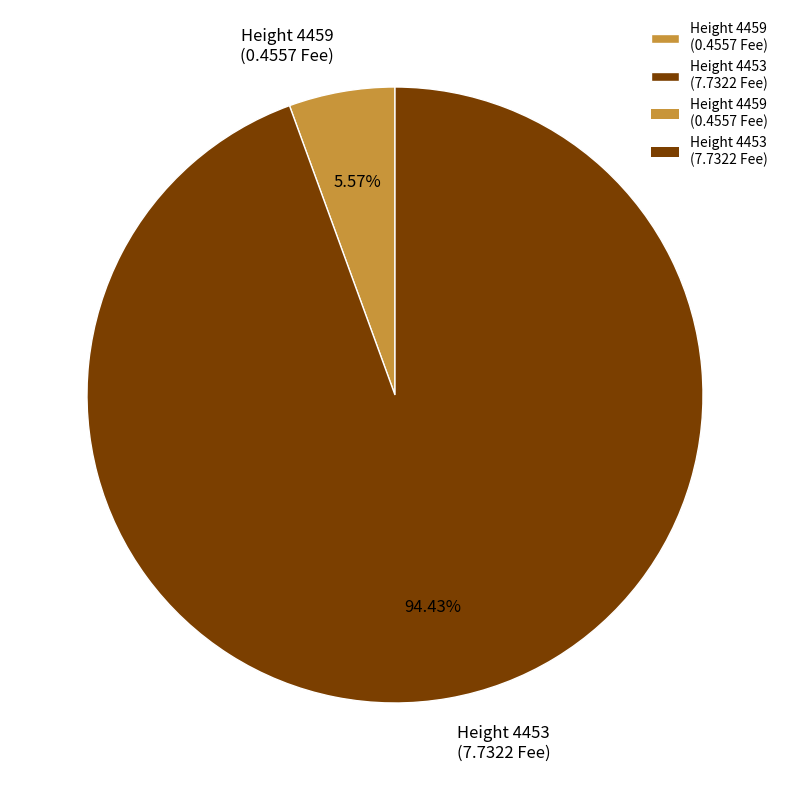

Which category accounts for the majority?

Height 4453 (7.7322 Fee)